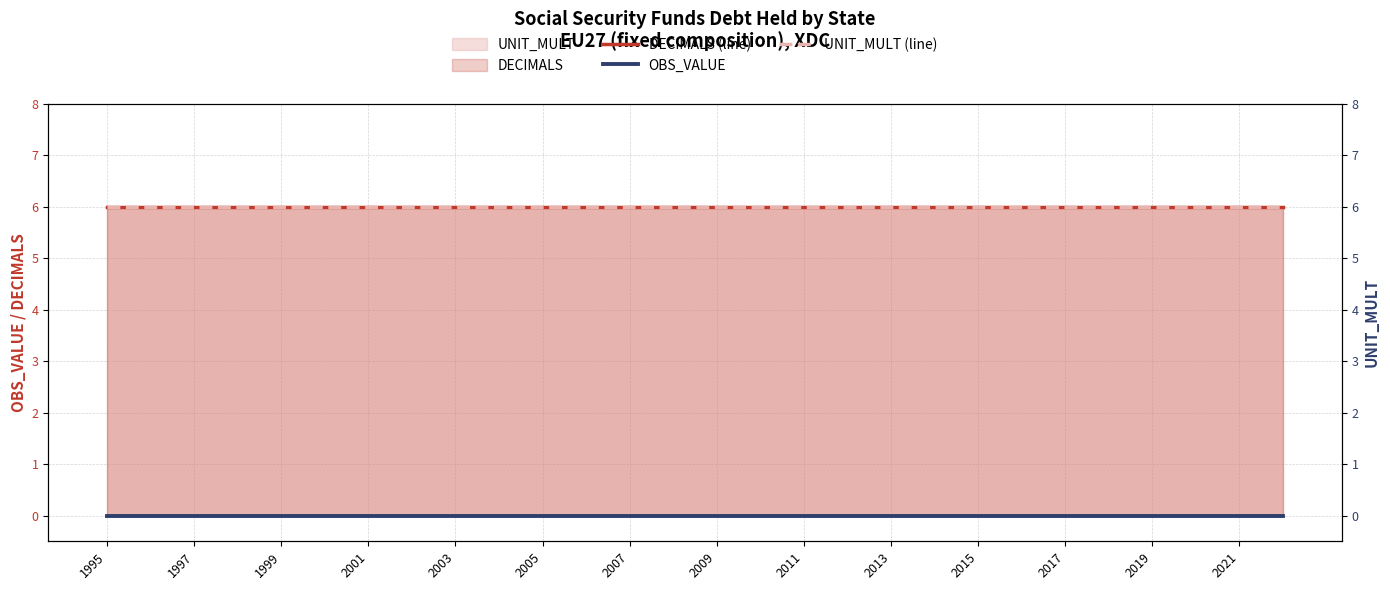

How many lines are shown in the chart?

3